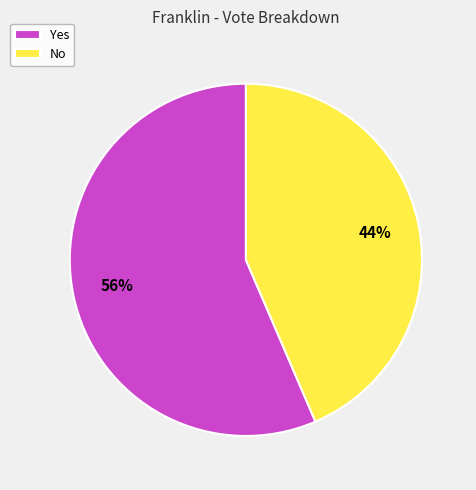

What percentage is the No slice, to the nearest percent?

44%